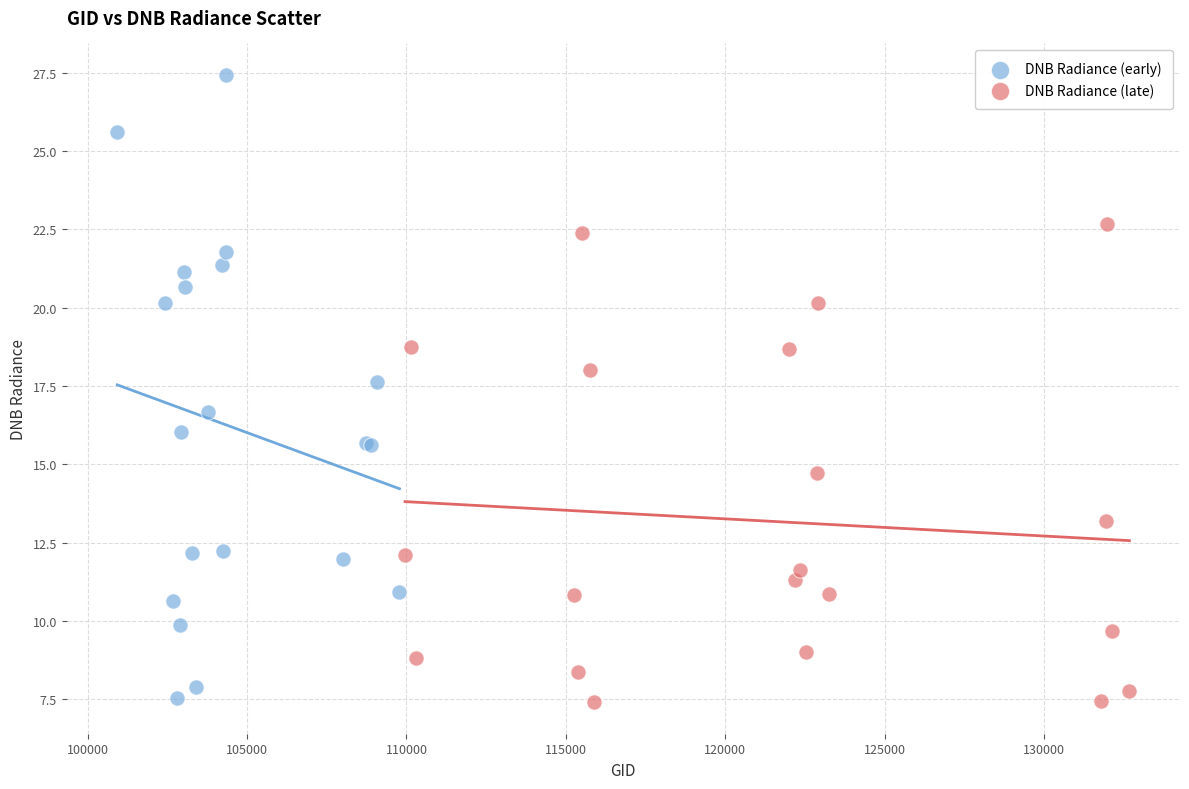

Which series contains the highest Y value?

DNB Radiance (early)